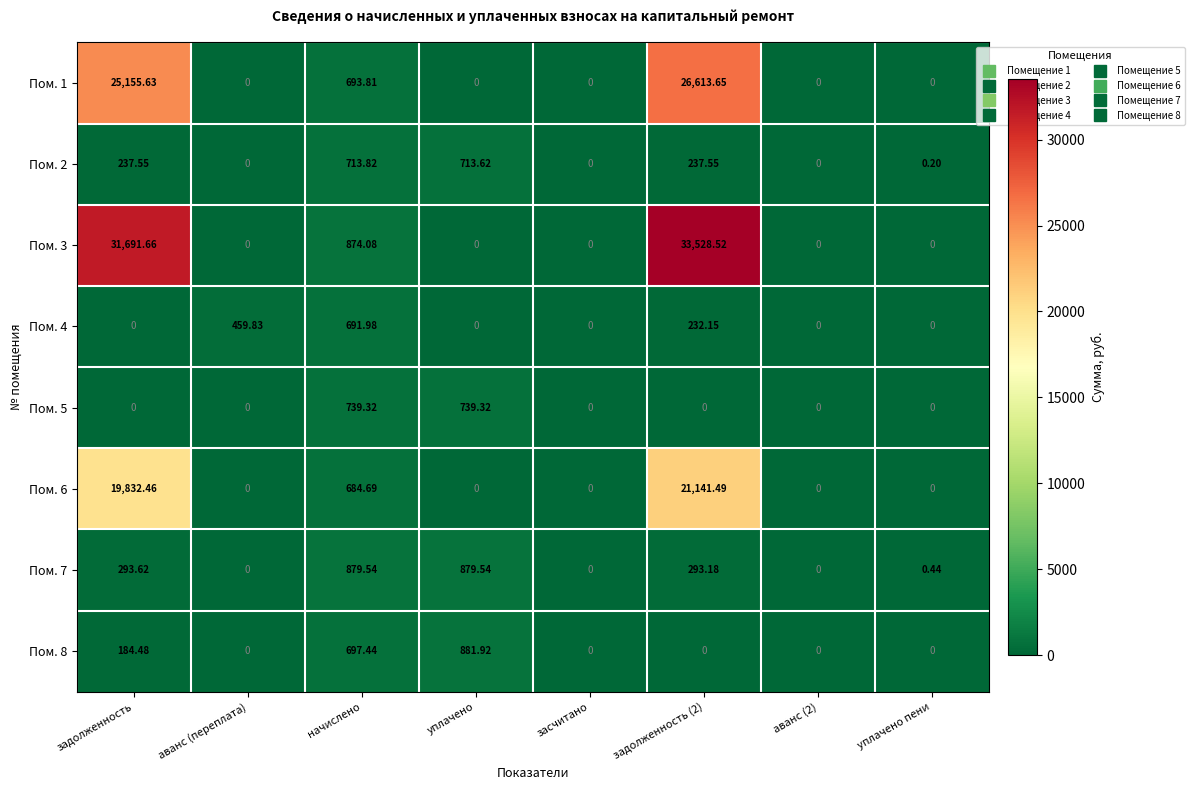

Which series has the largest range (max minus min)?

Пом. 3